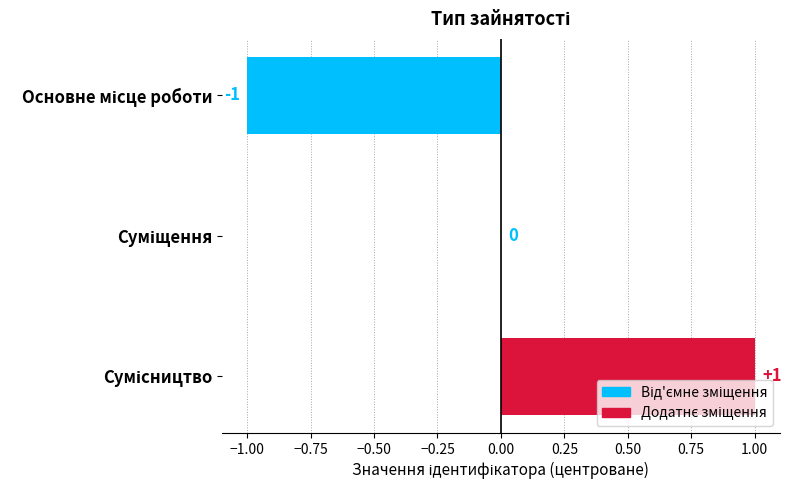

What is the maximum value shown in the chart?

1